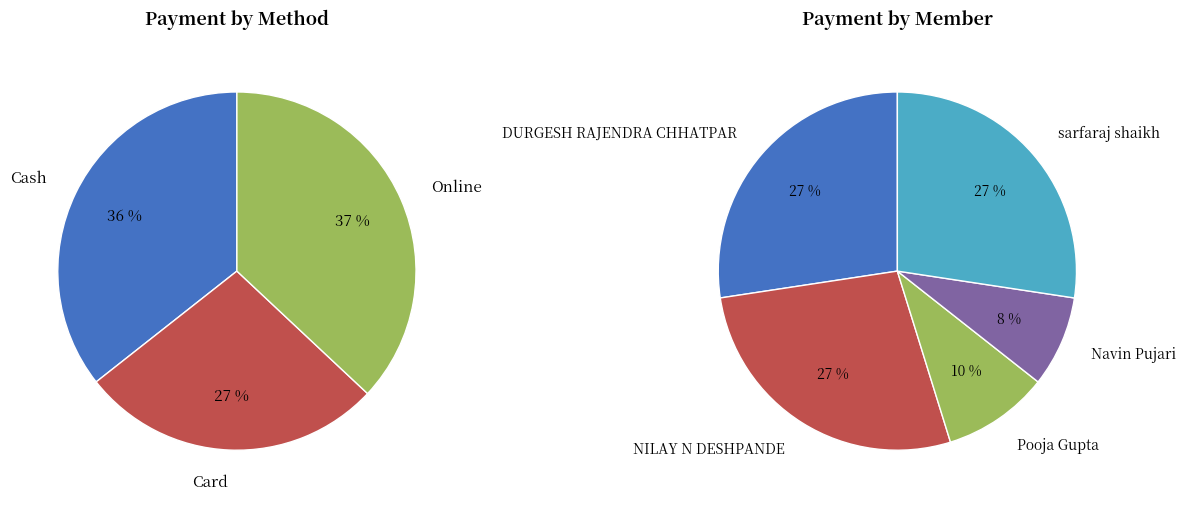

Count the number of slices in the pie.

5